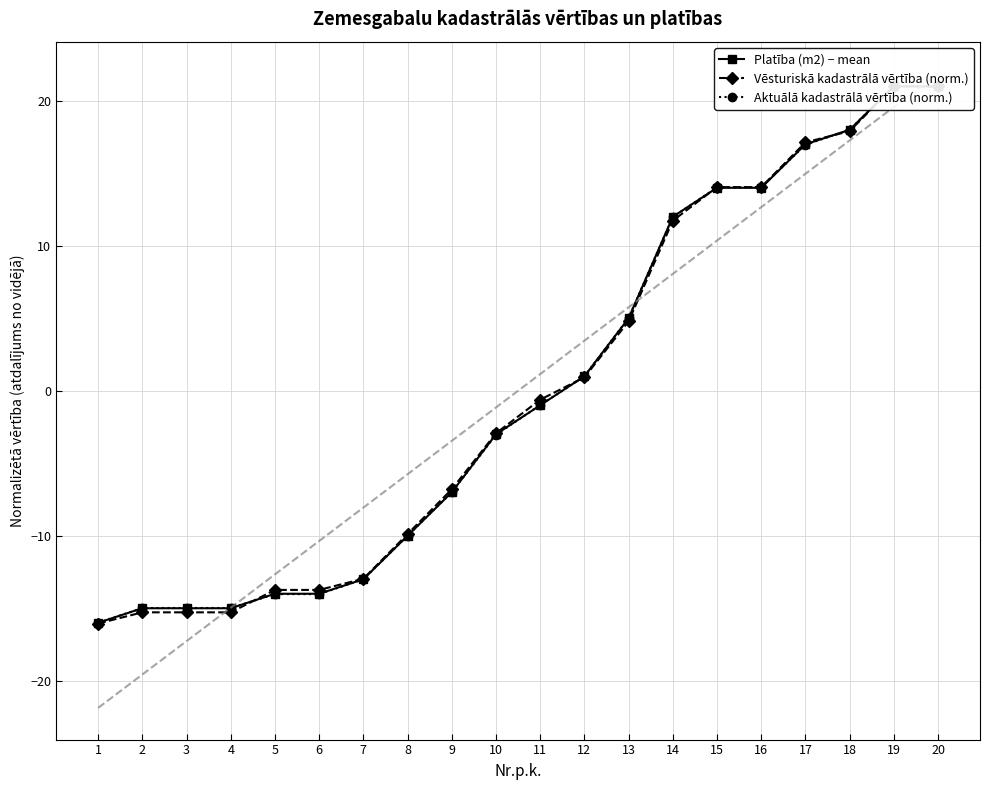

Between which two adjacent categories do Platība (m2) − mean and Vēsturiskā kadastrālā vērtība (norm.) first intersect?

4 and 5